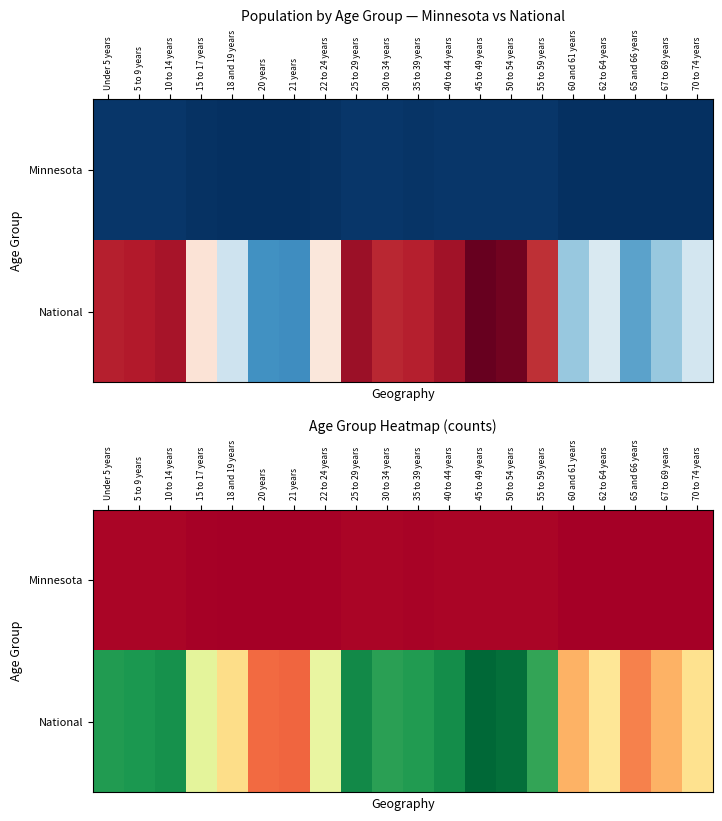

What is the difference between the maximum and minimum values in the National series?

0.8